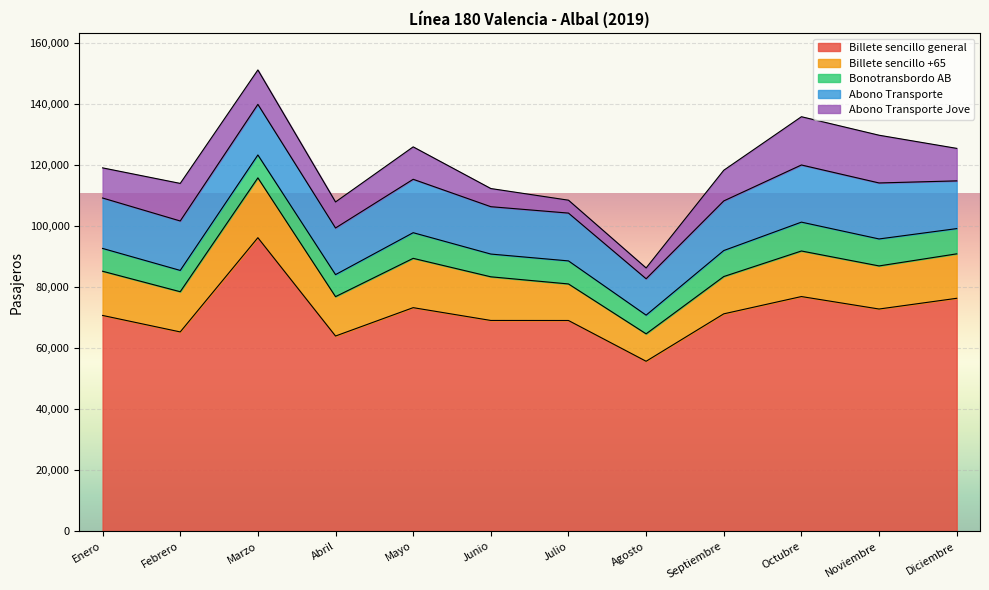

Where is Abono Transporte nearest to the value 15321?

Abril